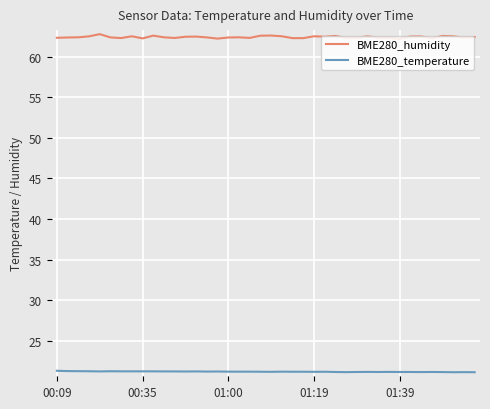

List the series in order of their overall mean, highest first.

BME280_humidity, BME280_temperature